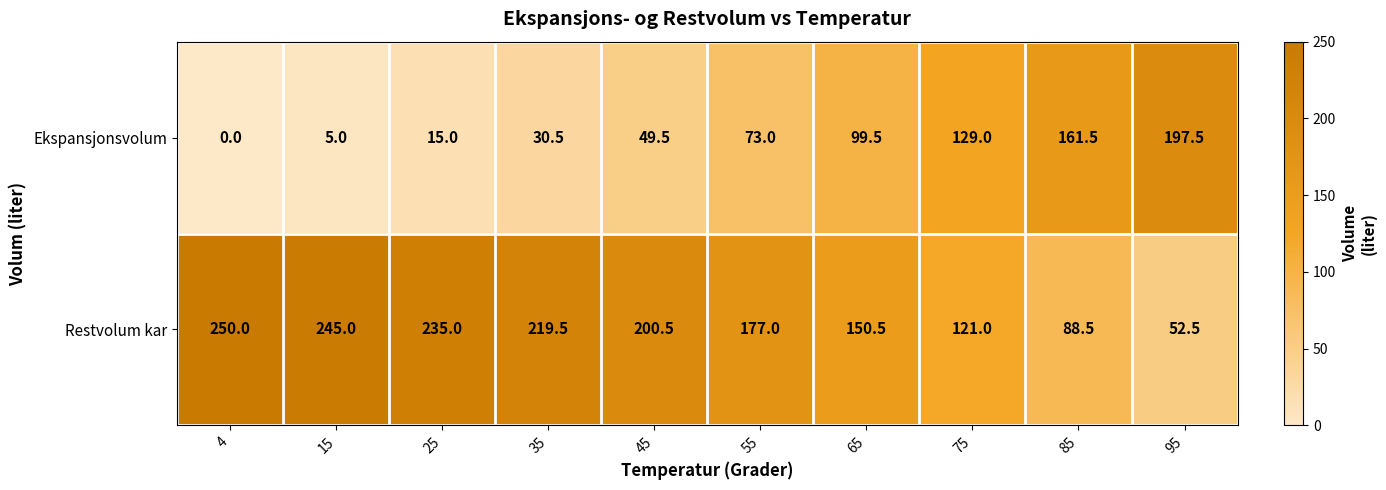

What is the total value across all series at 15?

250.0